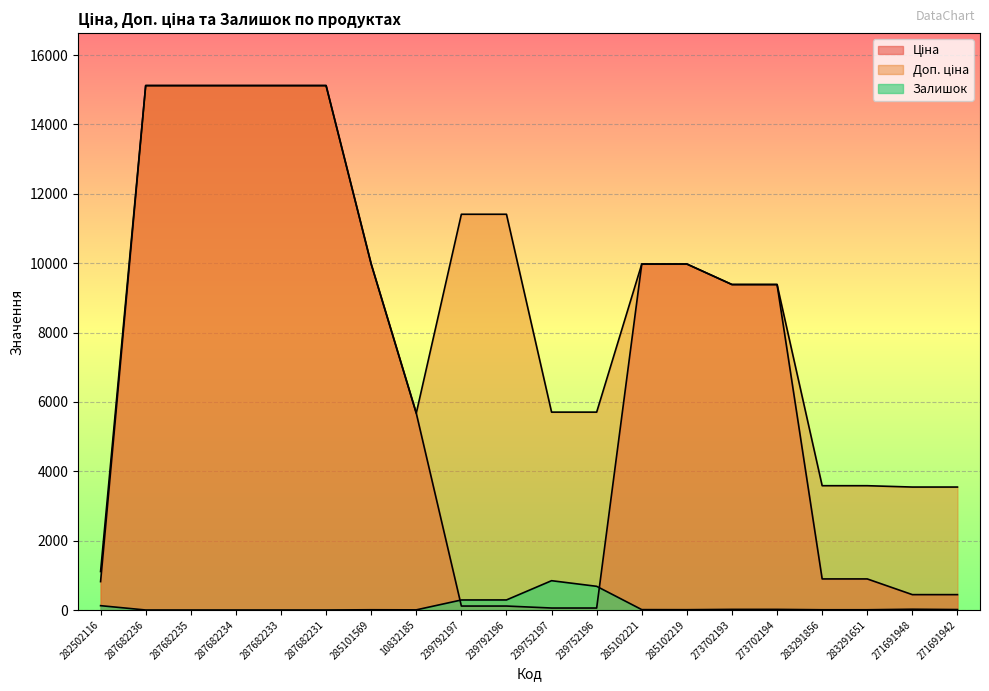

At which category is the sum across all series the highest?

287682236